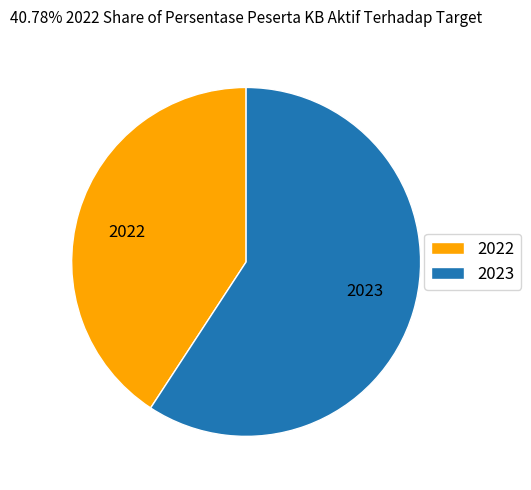

Count the number of slices in the pie.

2